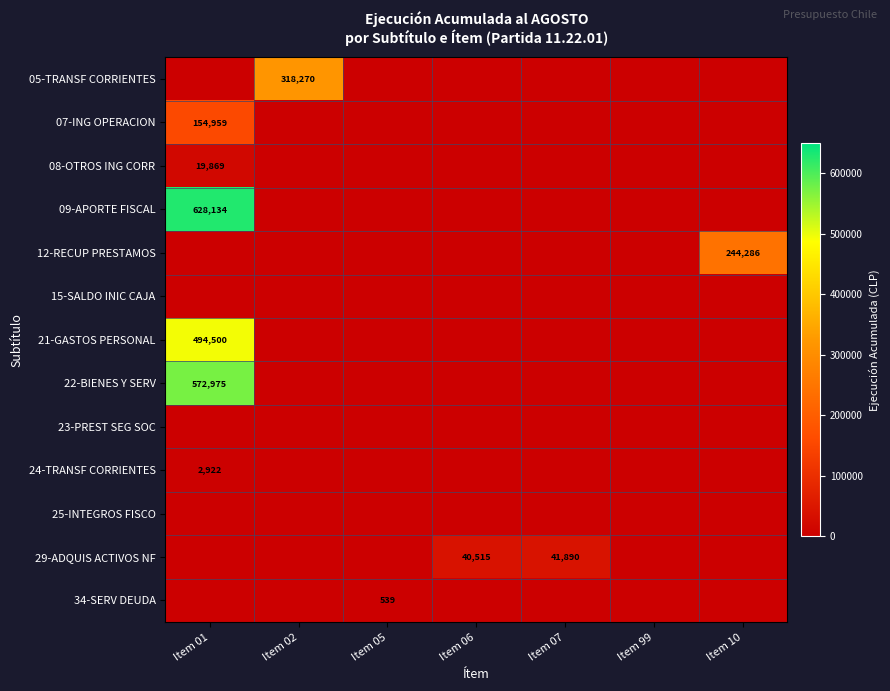

Is it true that 09-APORTE FISCAL equals 628134 at Item 01?

True